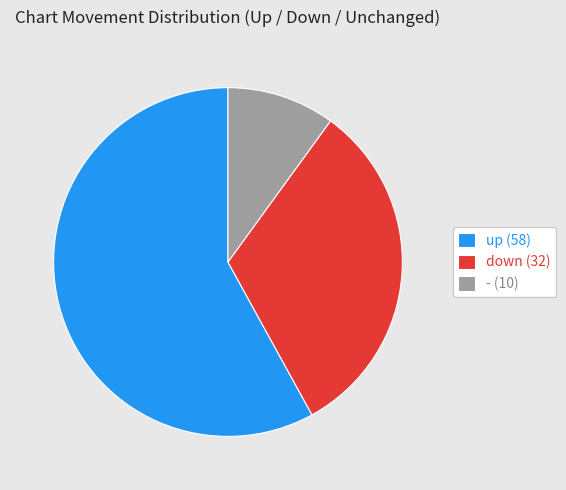

The up slice represents 58% of the pie. True or false?

True